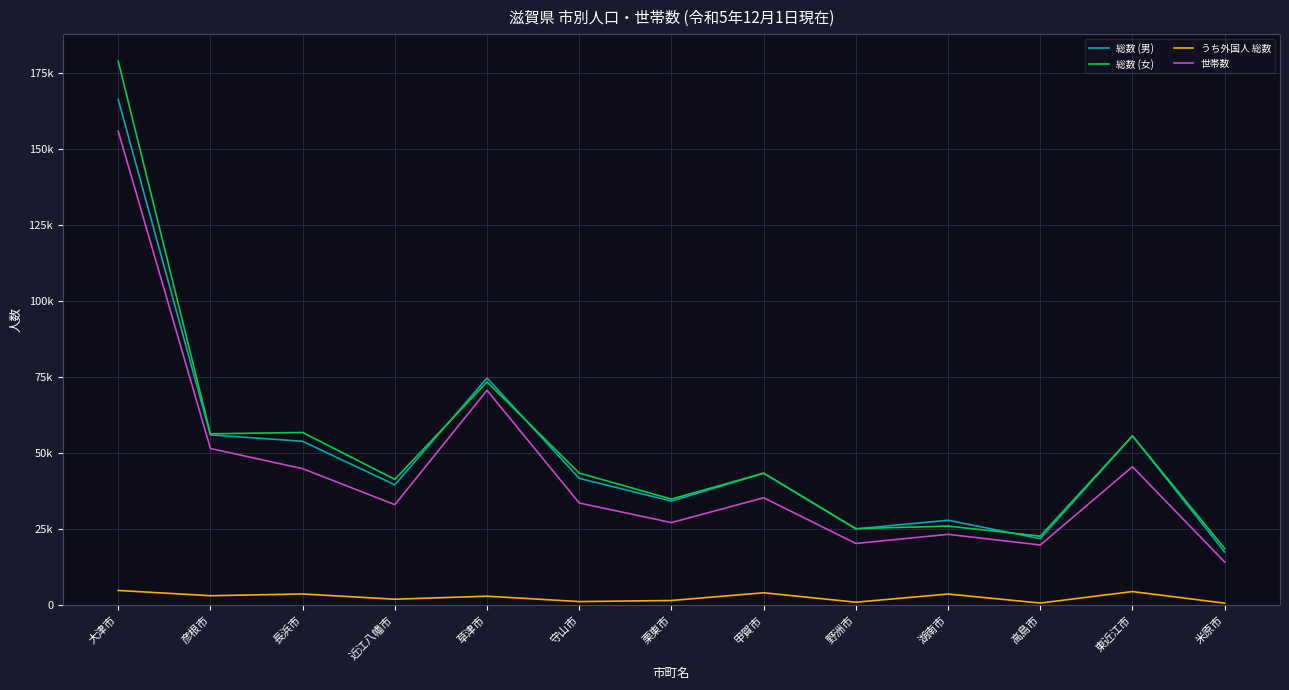

What are all the series names shown in the legend?

総数 (男), 総数 (女), うち外国人 総数, 世帯数